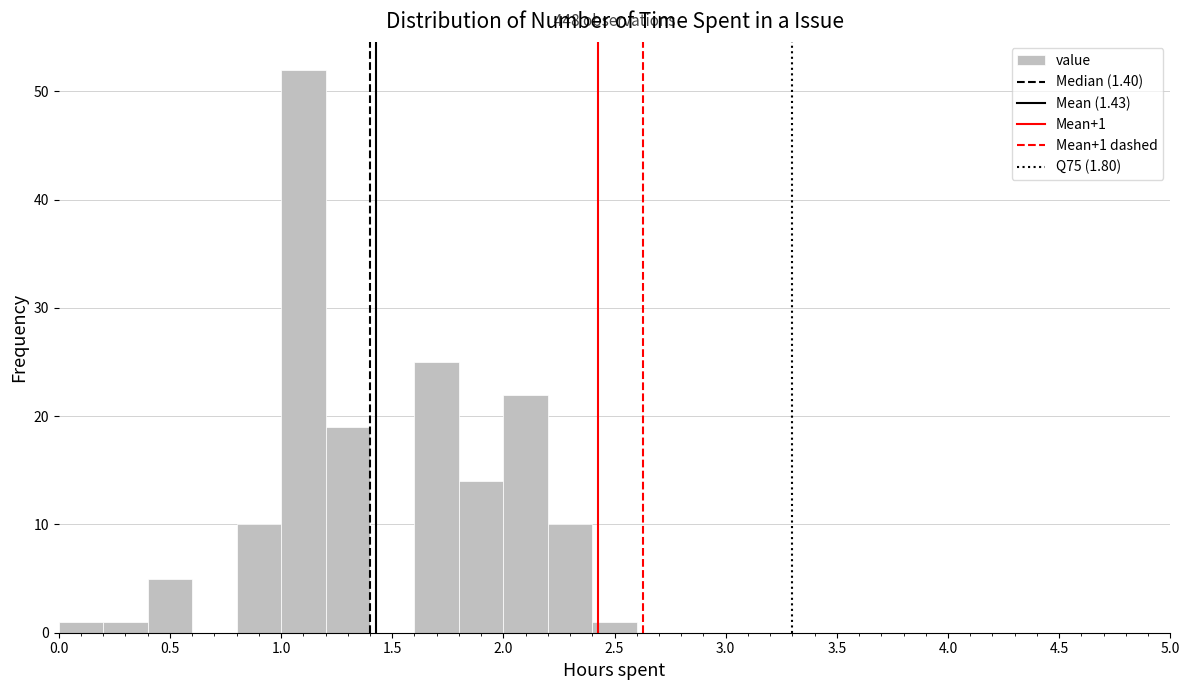

Over which range of the x-axis is the bar tallest?

1.0 to 1.2